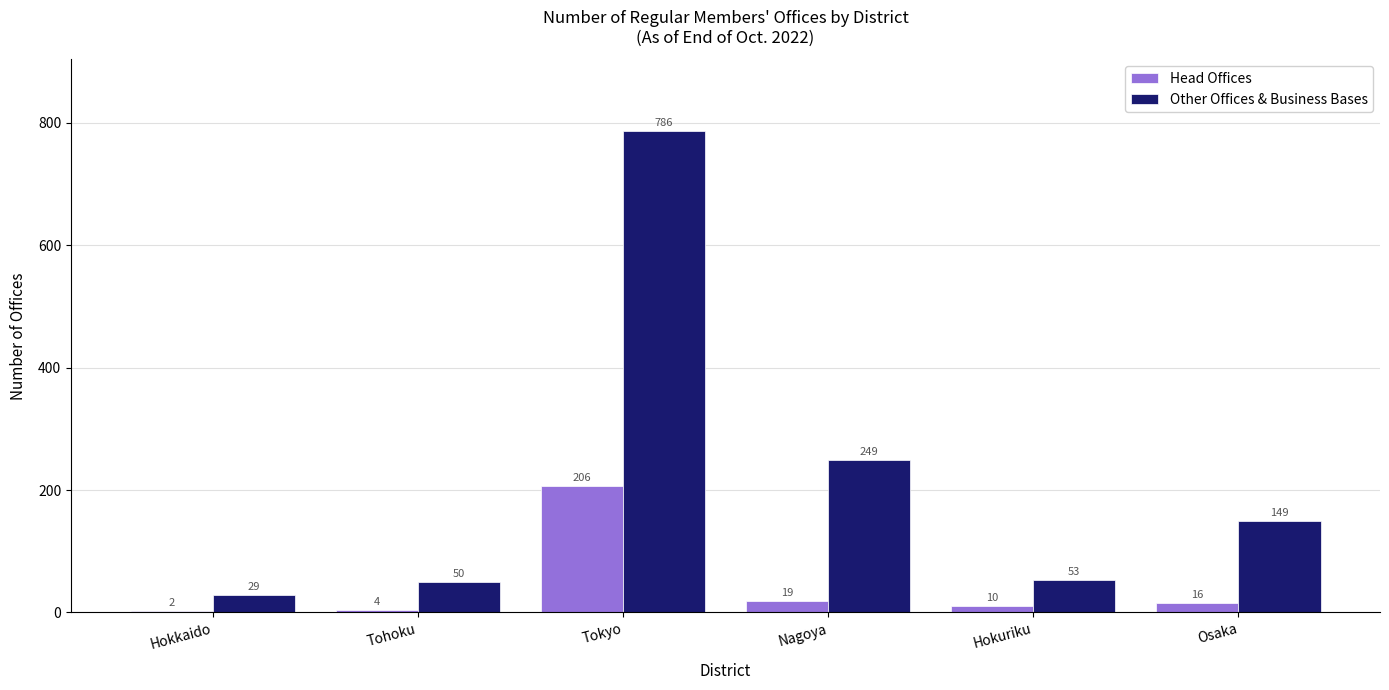

At which category is the sum across all series the highest?

Tokyo